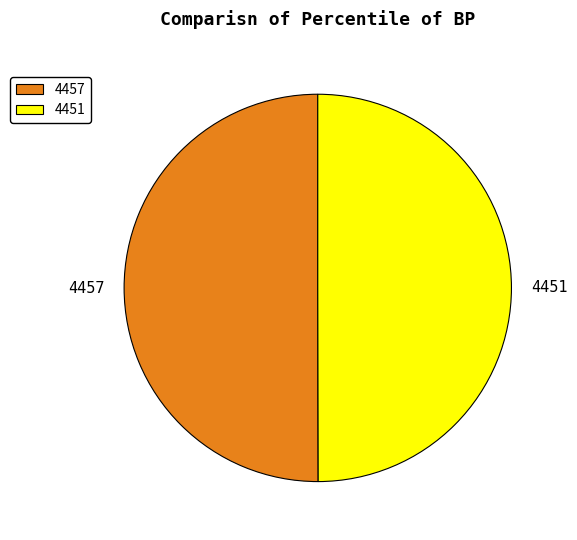

Approximately how many times larger is the value at 4457 compared to 4451?

1.0